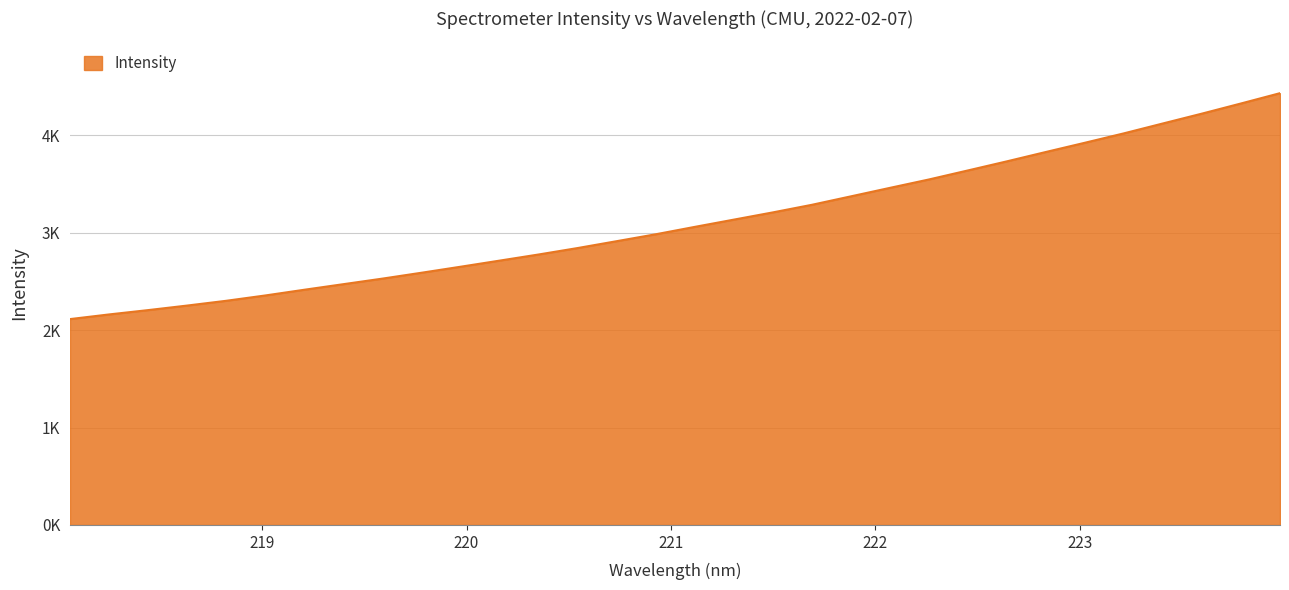

Is this an area chart (filled region under the line)?

Yes